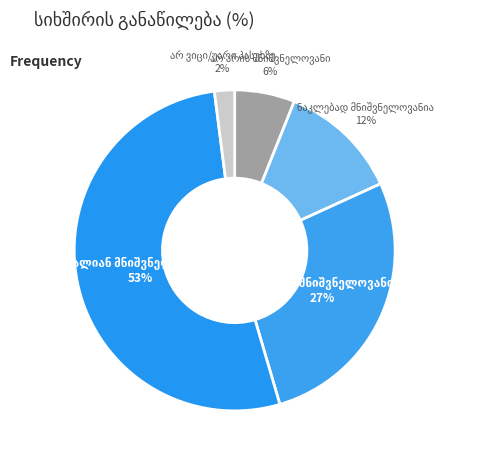

Is there a majority slice in this chart?

Yes